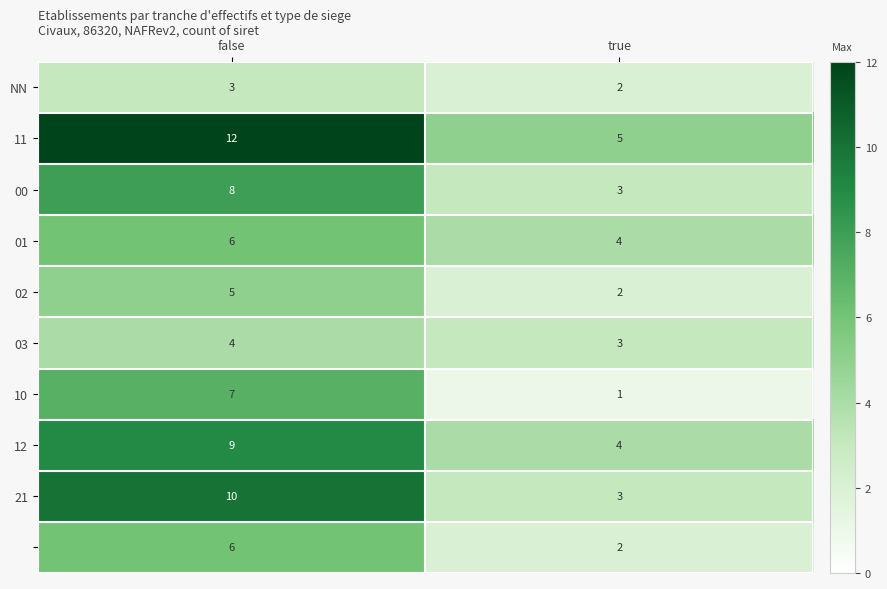

Which category has the highest value across all series?

false